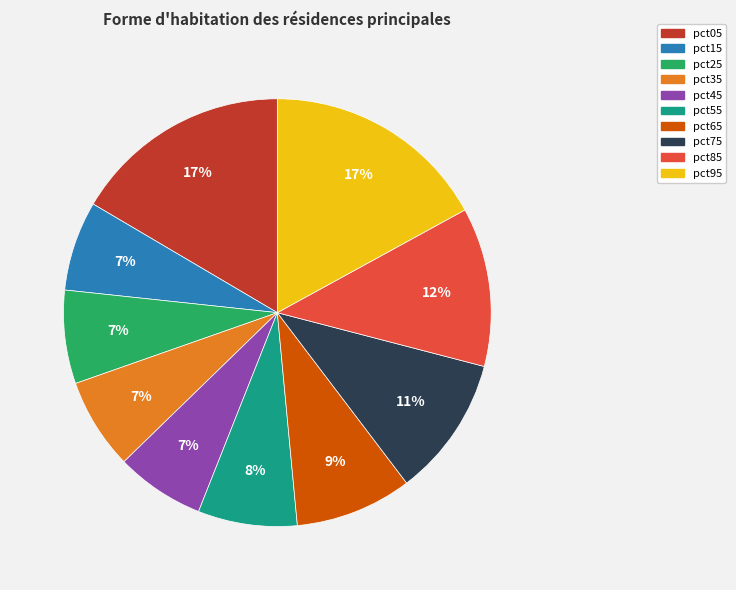

True or false: pct95 accounts for 17% of the total.

True